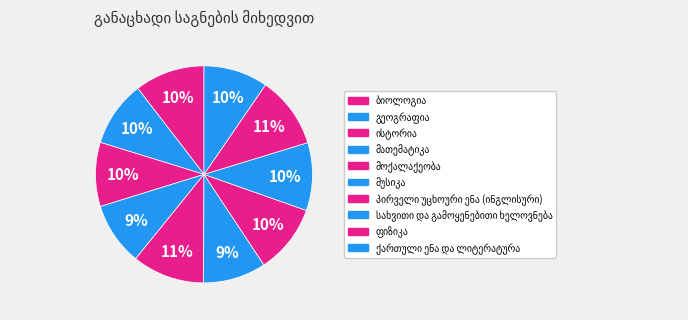

What percentage is the სახვითი და გამოყენებითი ხელოვნება slice, to the nearest percent?

10%